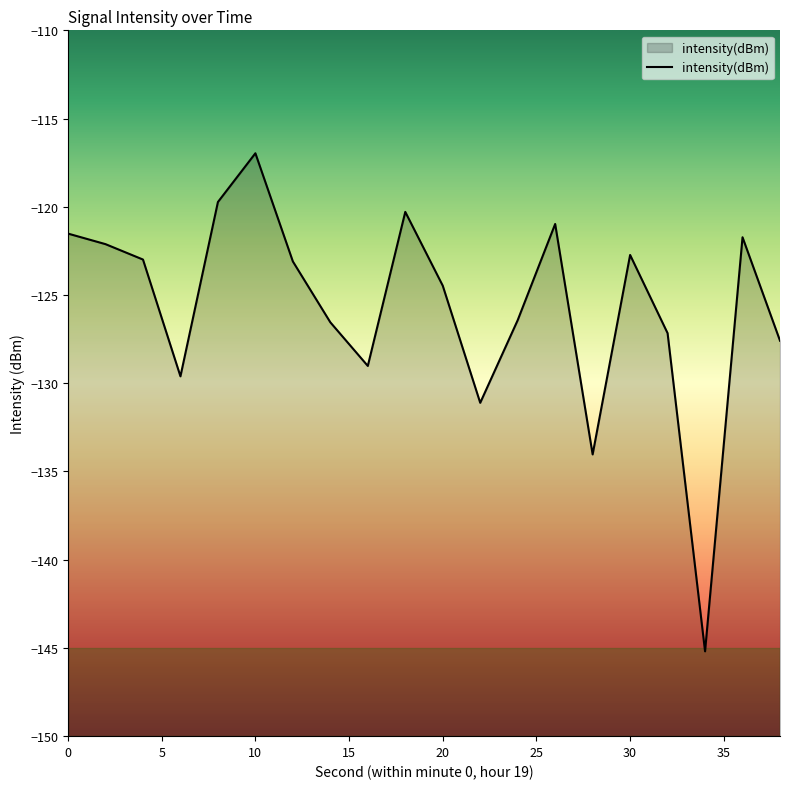

The value at 30 is -40.7. True or false?

False